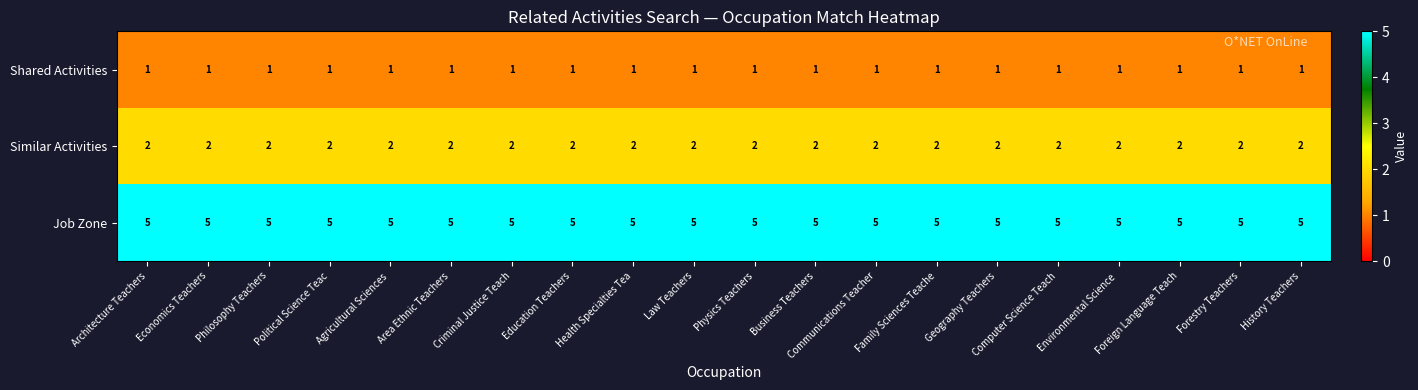

What value does the Job Zone series have at Foreign Language Teach?

5